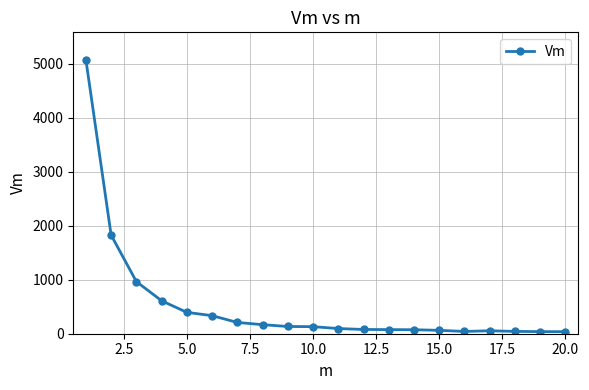

What is the sum of all values?

10462